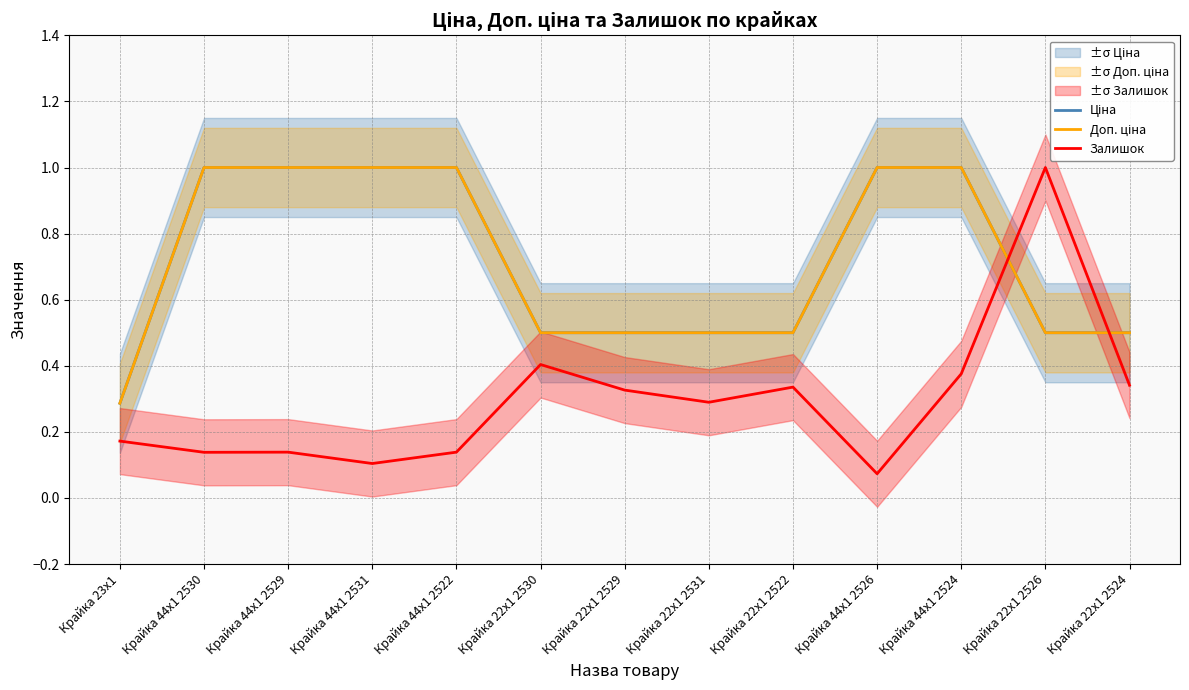

What is the total value across all series at Крайка 44x1 2526?

2.1